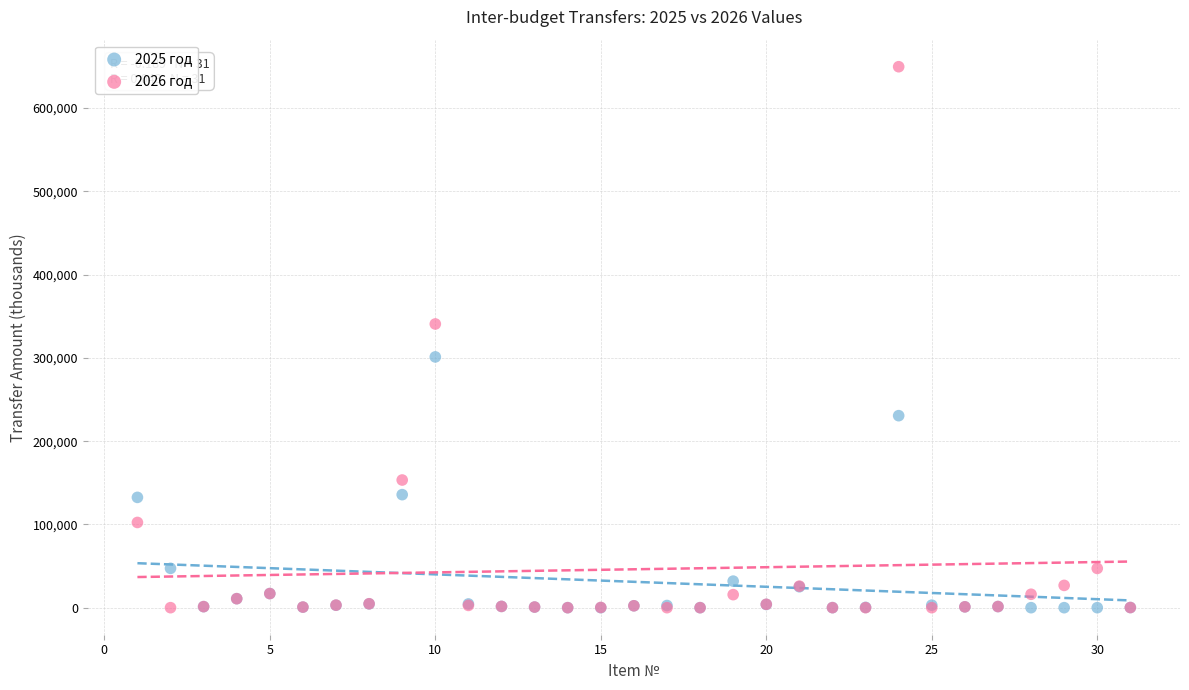

What is the X range (max minus min) for the scatter plot?

30.0